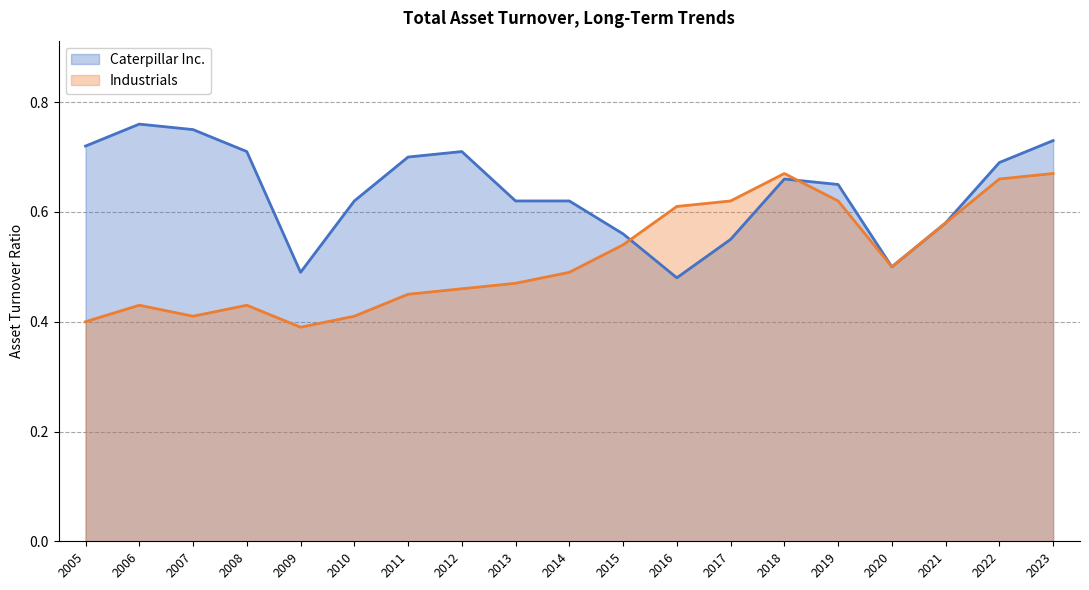

At which category is the sum across all series the highest?

2023